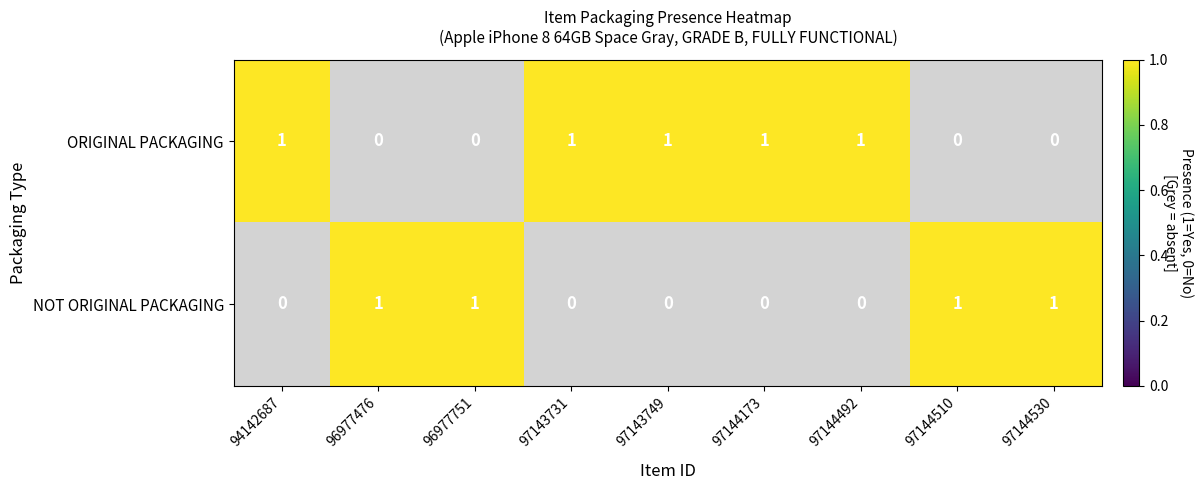

Between 0 and 3, which series saw the biggest shift?

ORIGINAL PACKAGING